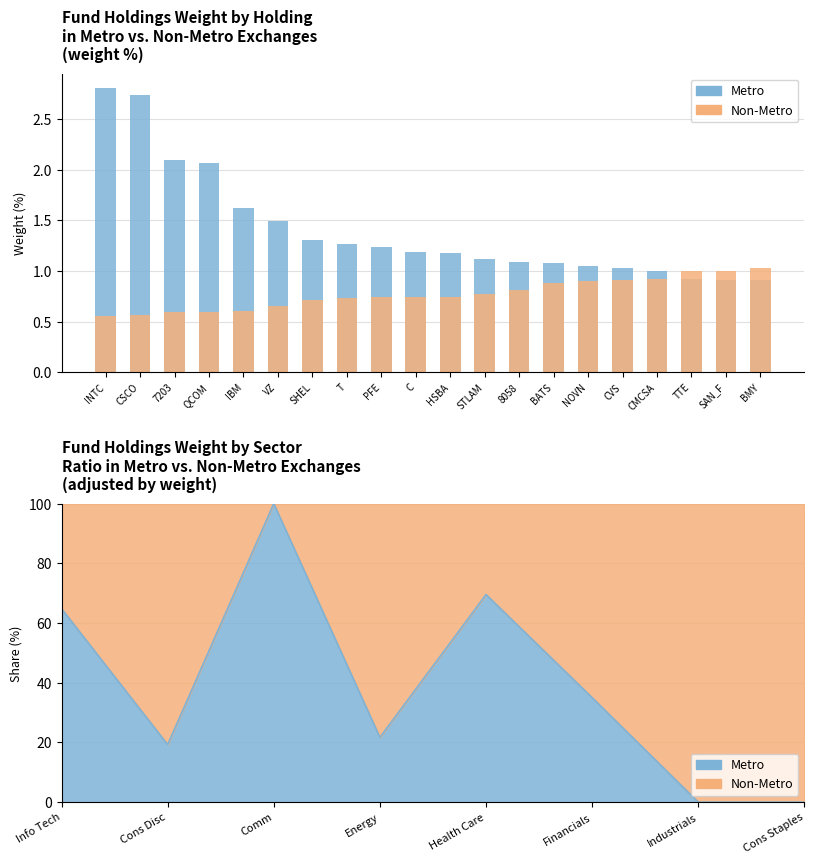

What is the difference between the maximum and second lowest values in the Metro series?

1.9